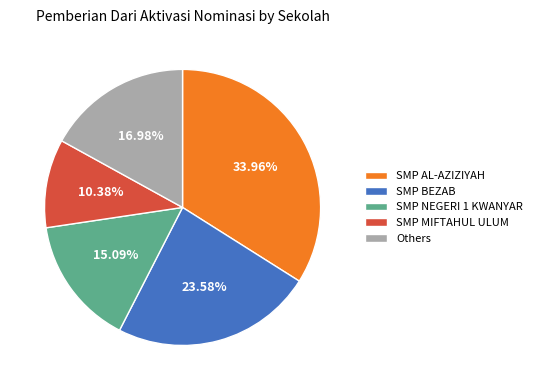

Which slice is the smallest?

SMP MIFTAHUL ULUM